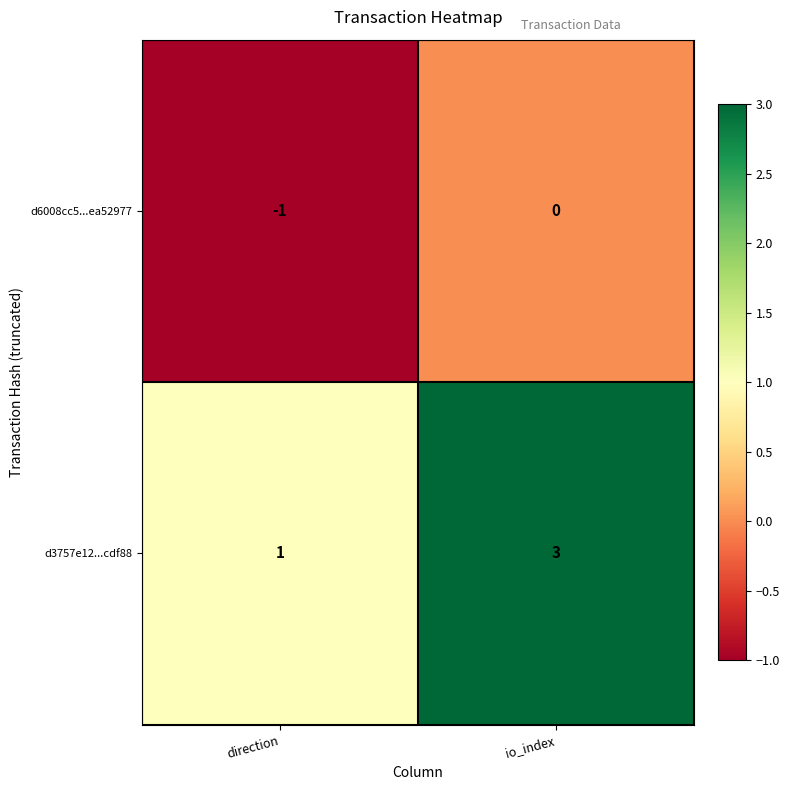

The d3757e12...cdf88 series shows 1 at io_index. True or false?

False